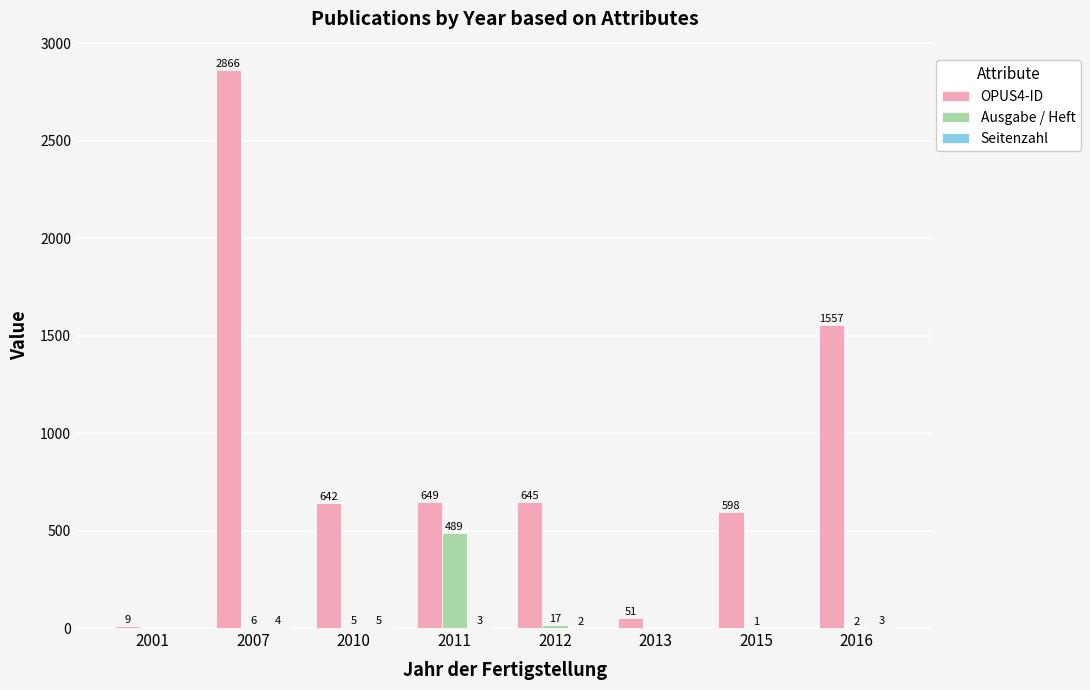

Is it true that OPUS4-ID equals 598 at 2015?

True